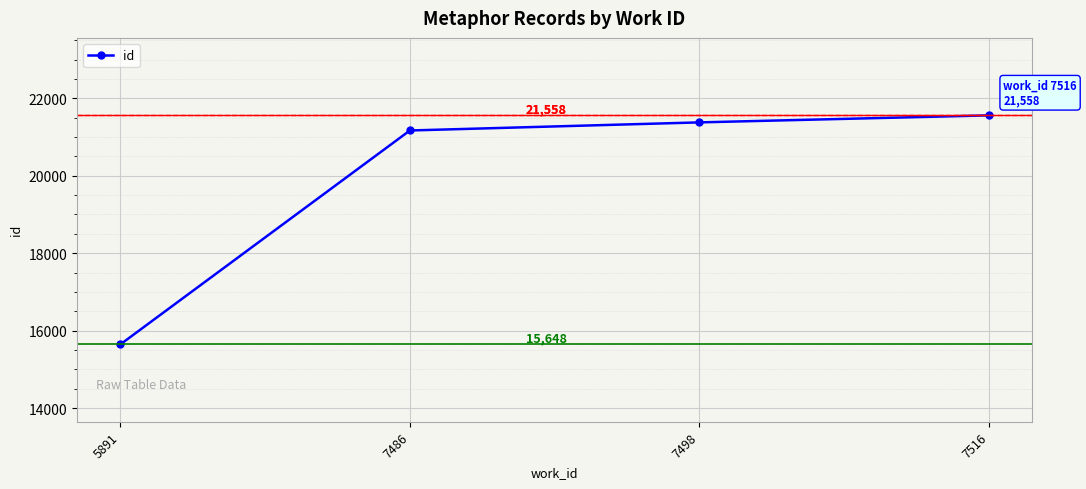

True or false: the data shows 21558 at 7516.

True